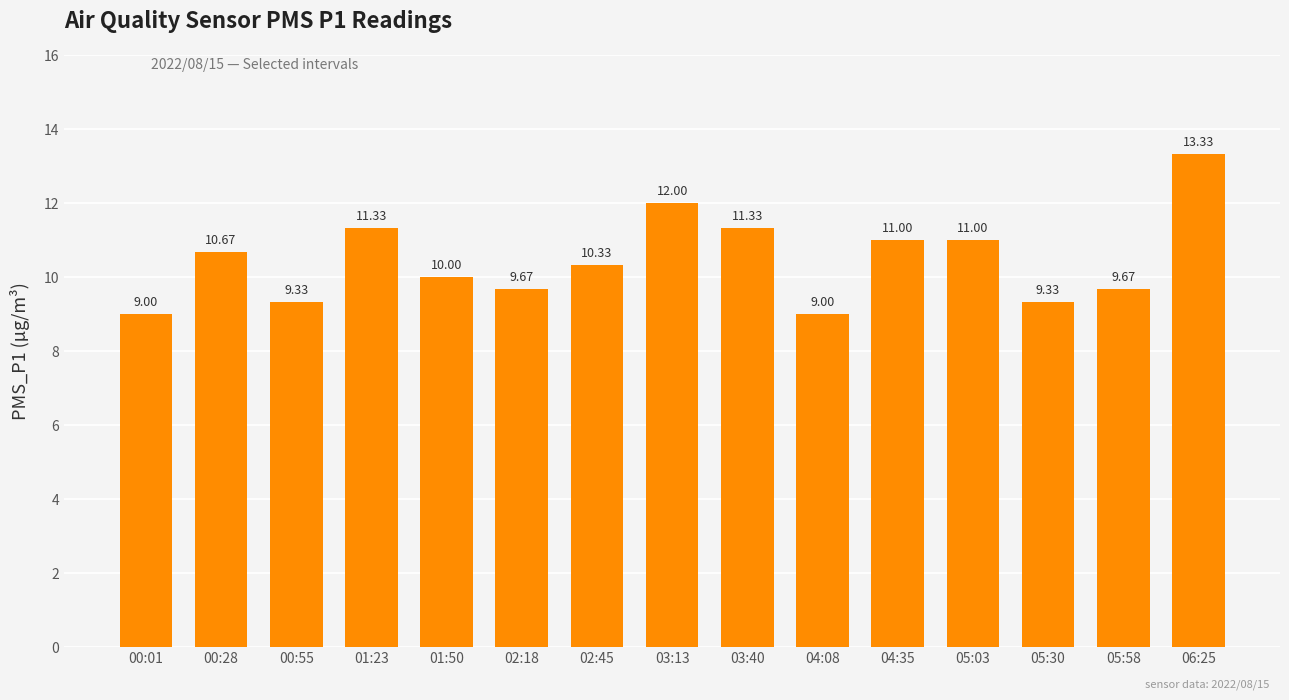

Between 02:18 and 05:03, which is larger?

05:03